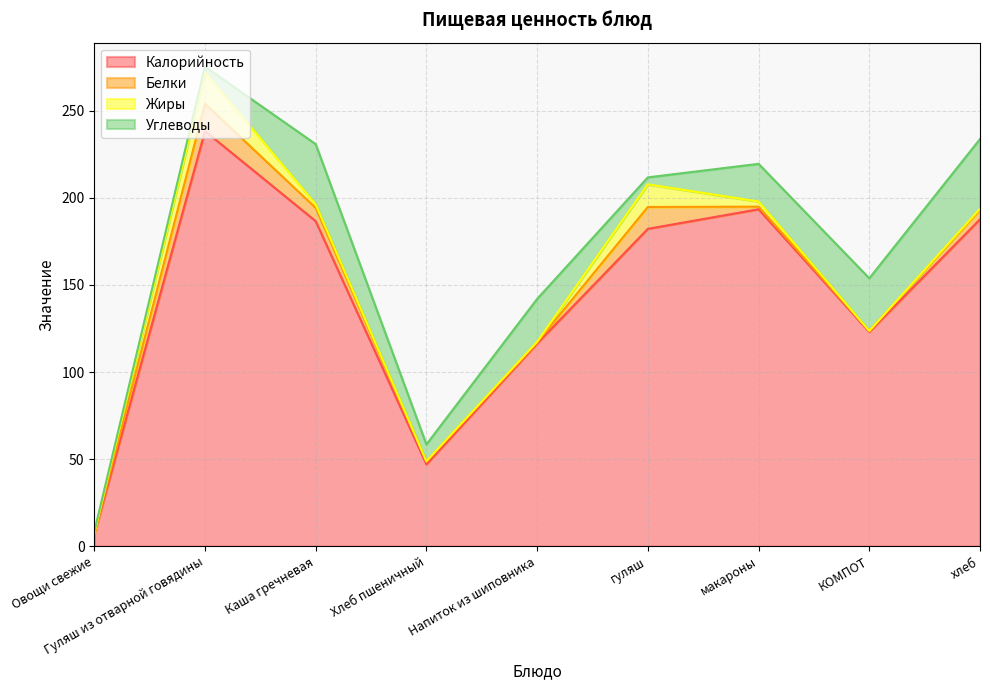

After their last crossing, which series has the higher values: Углеводы or Жиры?

Углеводы